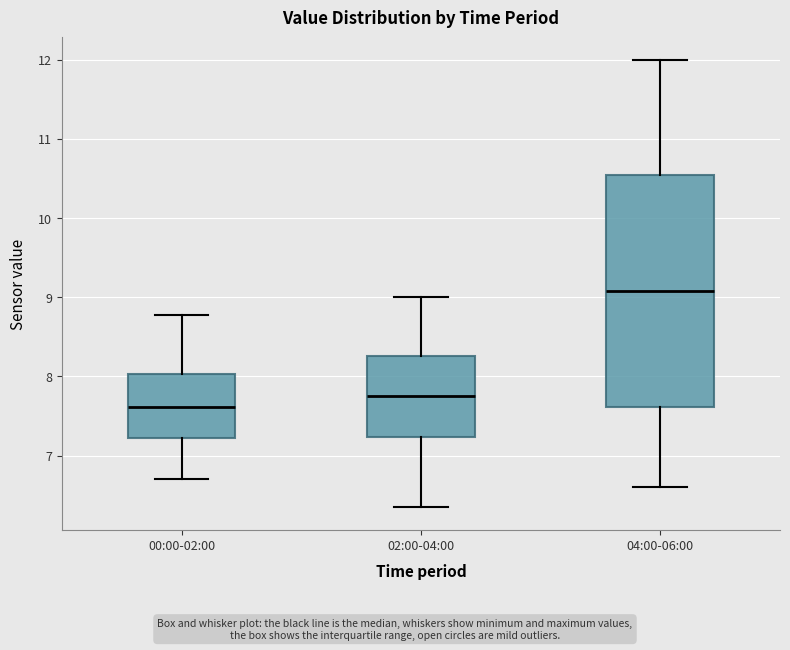

Which box's median line is the highest?

04:00-06:00